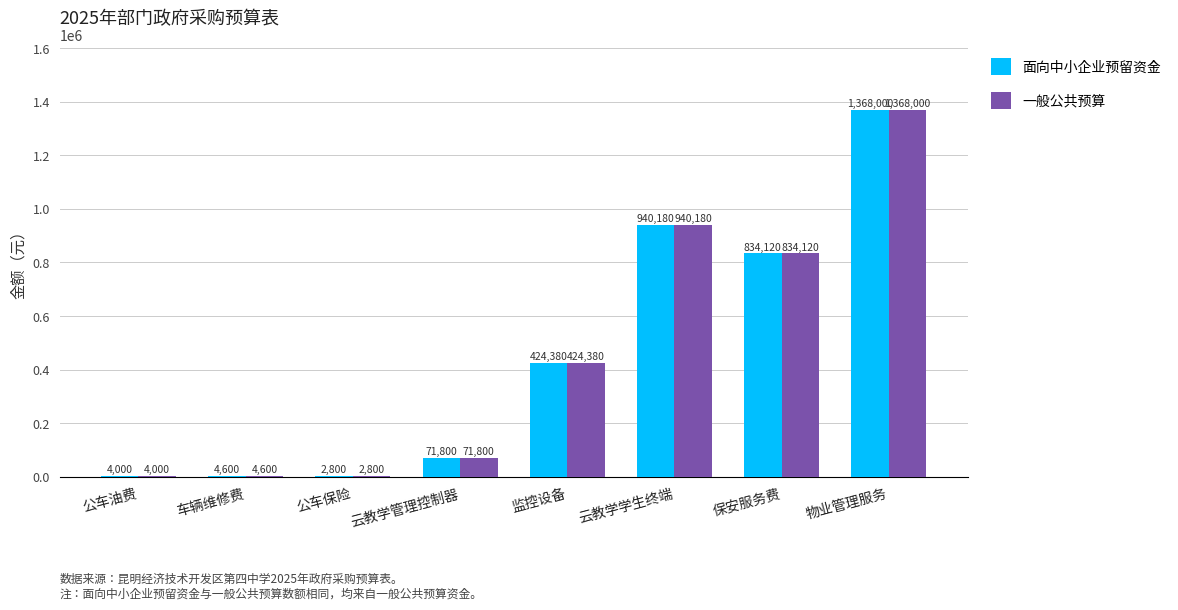

How many data points does each series have?

8